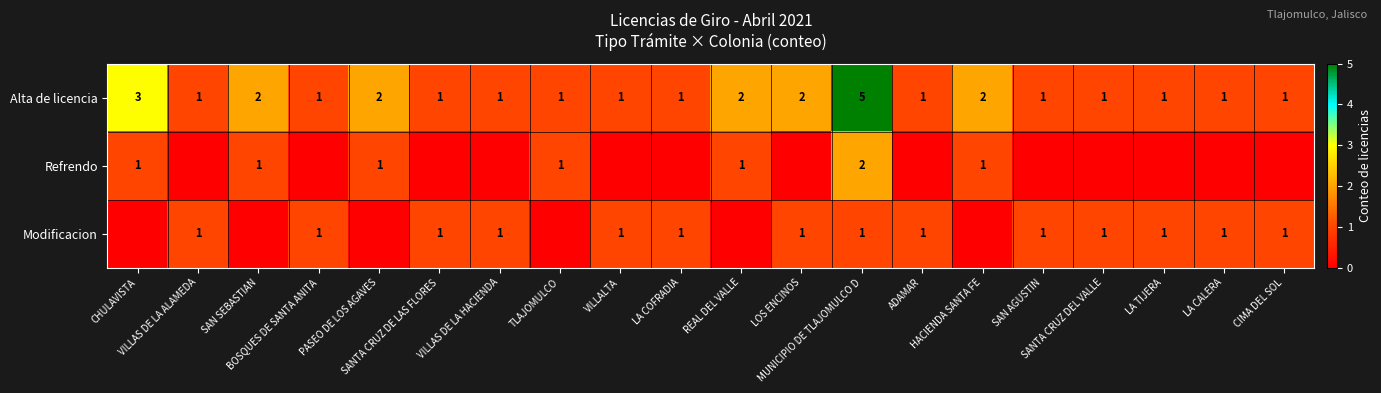

What is the spread (max minus min) of values at MUNICIPIO DE TLAJOMULCO D?

4